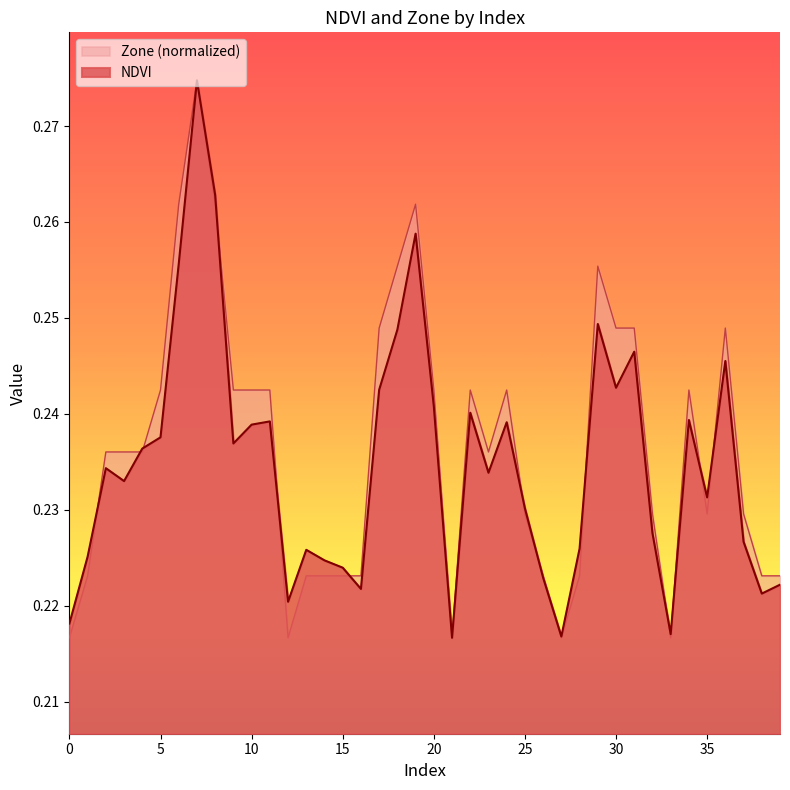

Is it true that Zone equals 0.3 at 6?

True